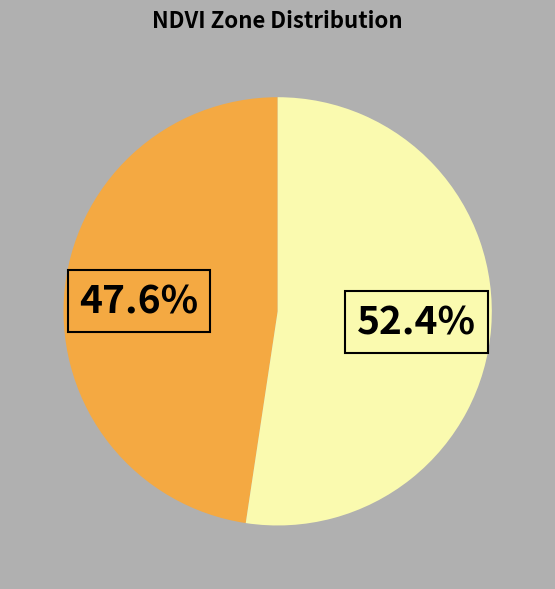

Is there any slice that represents more than half of the pie?

Yes